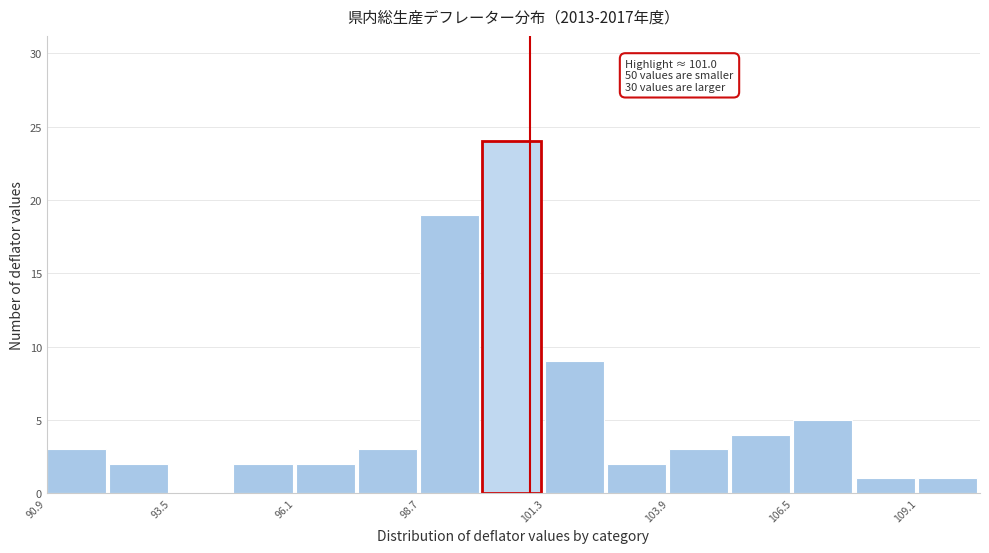

Around what value on the x-axis is the tallest bar? Give the approximate position of its centre, as read against the axis.

100.5